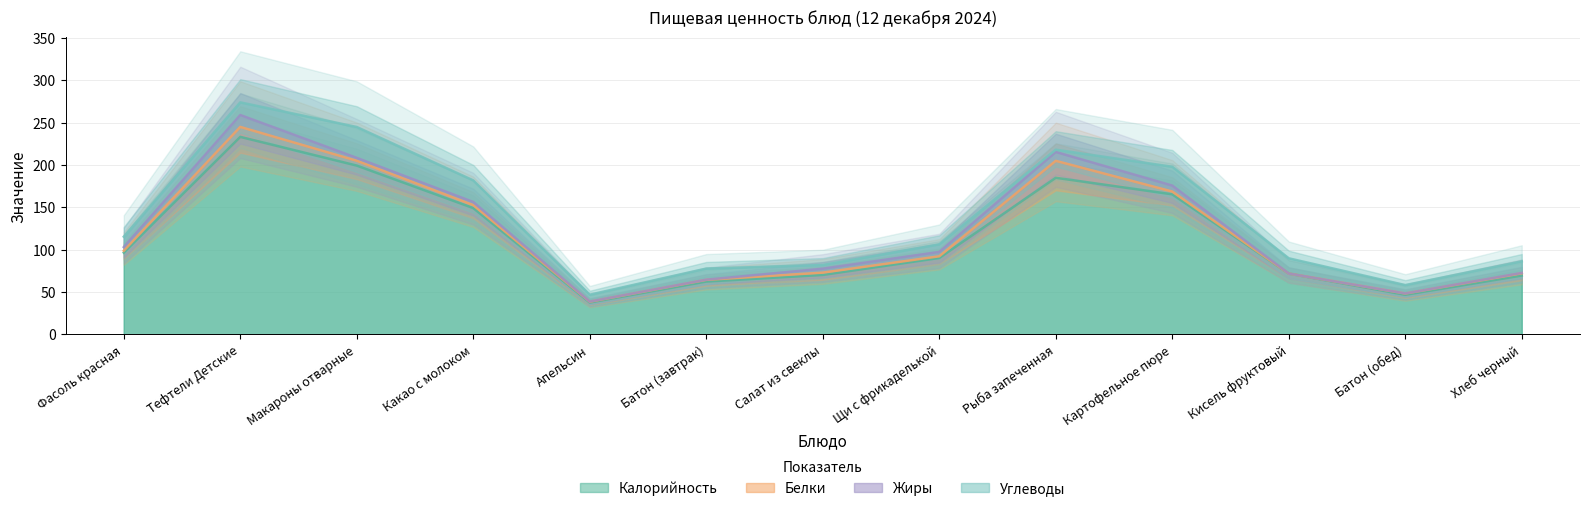

At which label does Калорийность first exceed 90?

Фасоль красная